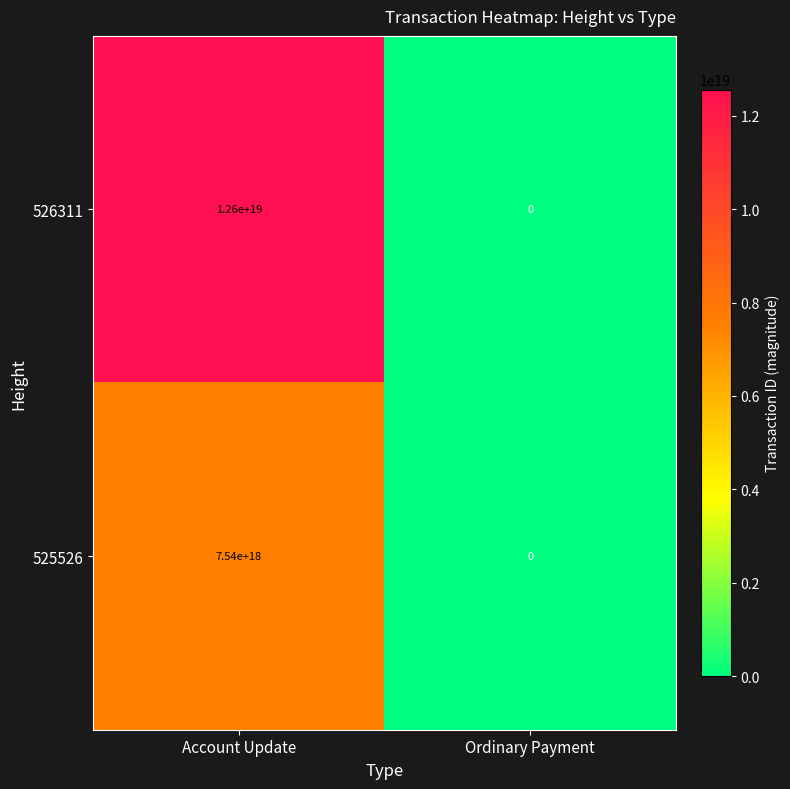

Is the value of 526311 at Account Update greater than the value of 525526 at Ordinary Payment?

Yes